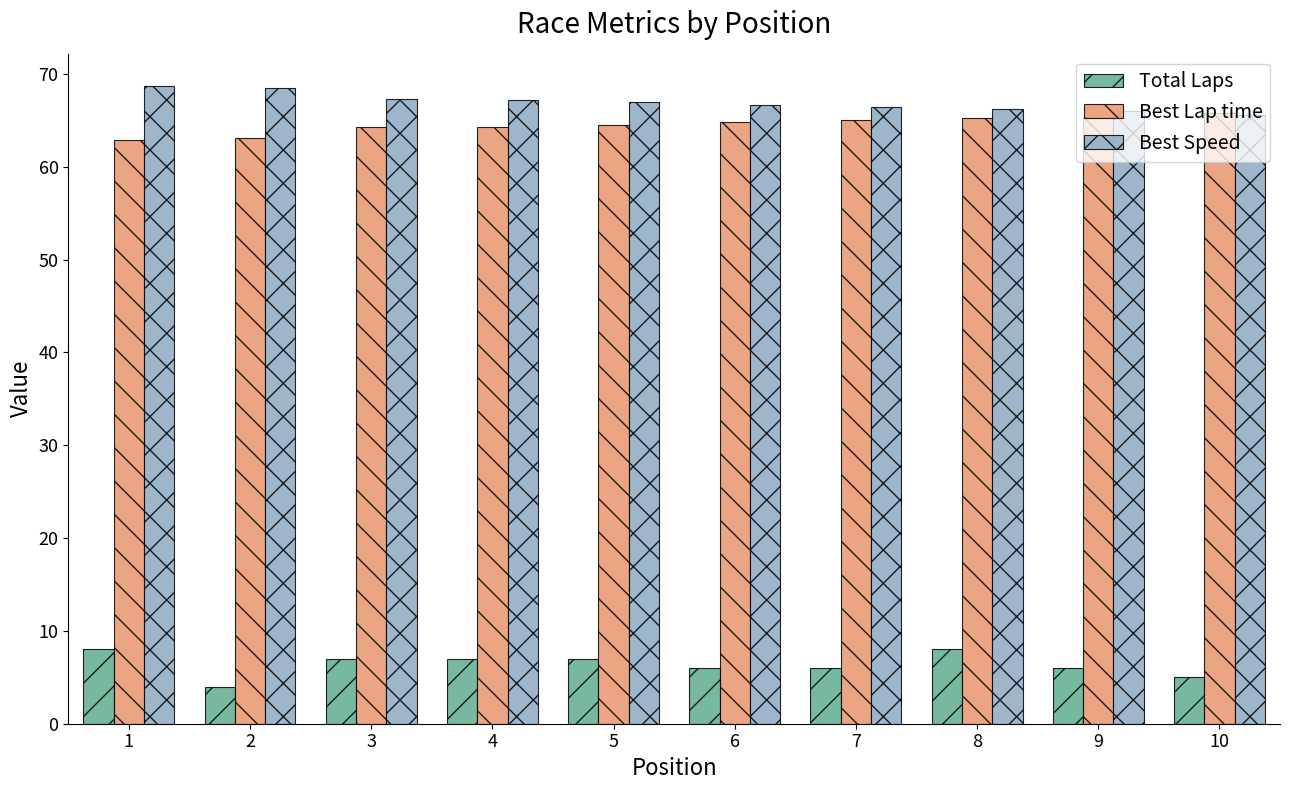

What is the maximum value shown in the chart?

68.7